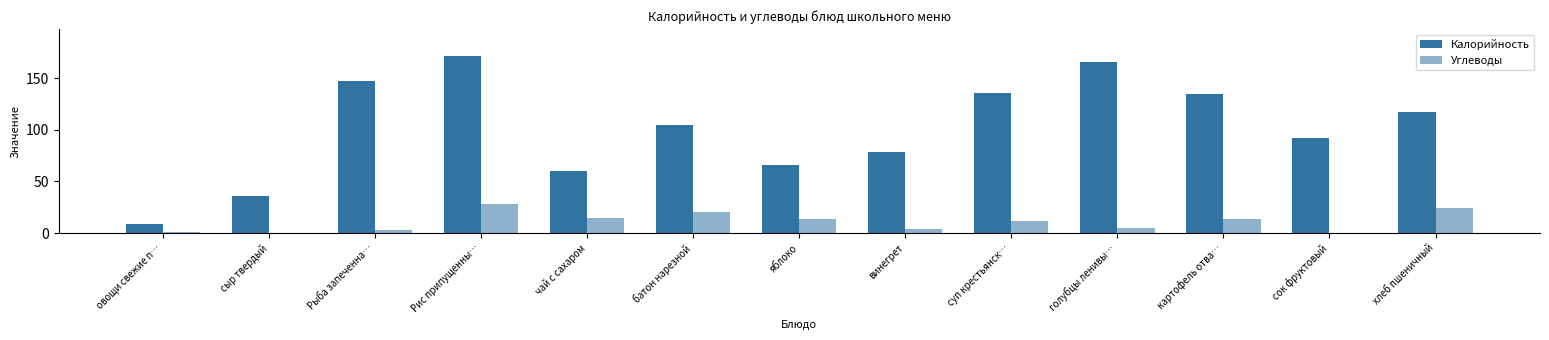

Reading left to right, transcribe all the data shown in this chart.

Калорийность: овощи свежие п…=8.4	сыр твердый=35.6	Рыба запеченна…=147.0	Рис припущенны…=171.7	чай с сахаром=60.0	батон нарезной=104.8	яблоко=66.2	винегрет=78.0	суп крестьянск…=135.2	голубцы ленивы…=166.0	картофель отва…=135.0	сок фруктовый=92.0	хлеб пшеничный=117.5
Углеводы: овощи свежие п…=1.3	сыр твердый=0.0	Рыба запеченна…=3.2	Рис припущенны…=28.0	чай с сахаром=15.0	батон нарезной=20.5	яблоко=13.7	винегрет=4.0	суп крестьянск…=11.7	голубцы ленивы…=4.8	картофель отва…=14.0	сок фруктовый=0.2	хлеб пшеничный=24.6